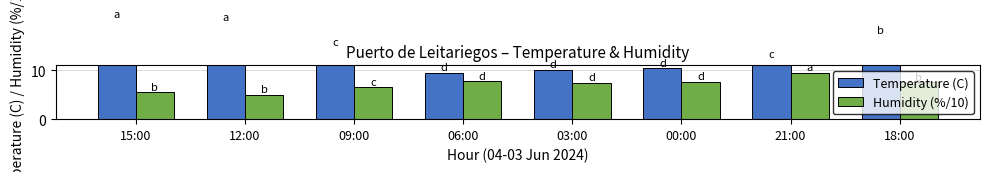

Rank the series at 00:00 from lowest to highest value.

Humidity (%/10), Temperature (C)